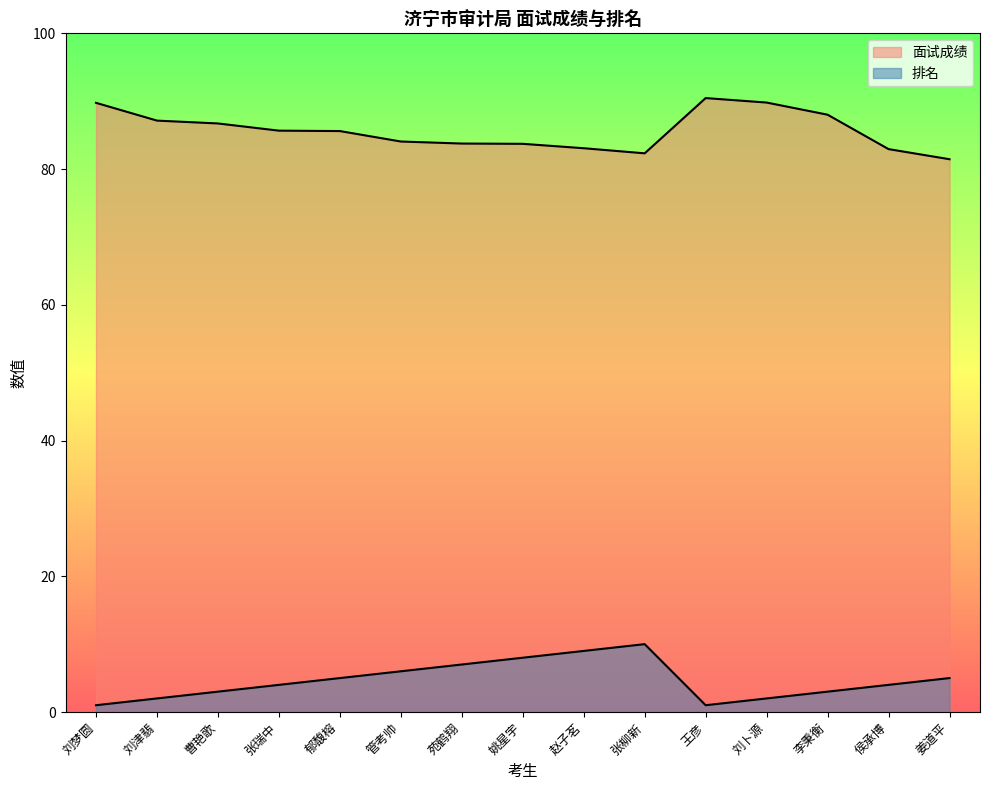

Reading left to right, extract all data points from this chart.

面试成绩: 89.8	87.1	86.7	85.7	85.6	84.1	83.8	83.7	83.1	82.3	90.5	89.8	88.0	82.9	81.5
排名: 1.0	2.0	3.0	4.0	5.0	6.0	7.0	8.0	9.0	10.0	1.0	2.0	3.0	4.0	5.0